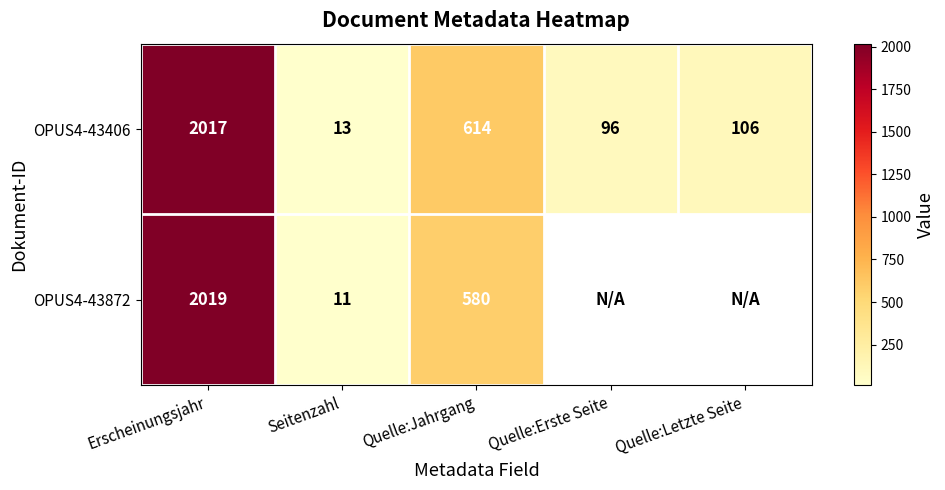

At which category is the sum across all series the highest?

Erscheinungsjahr